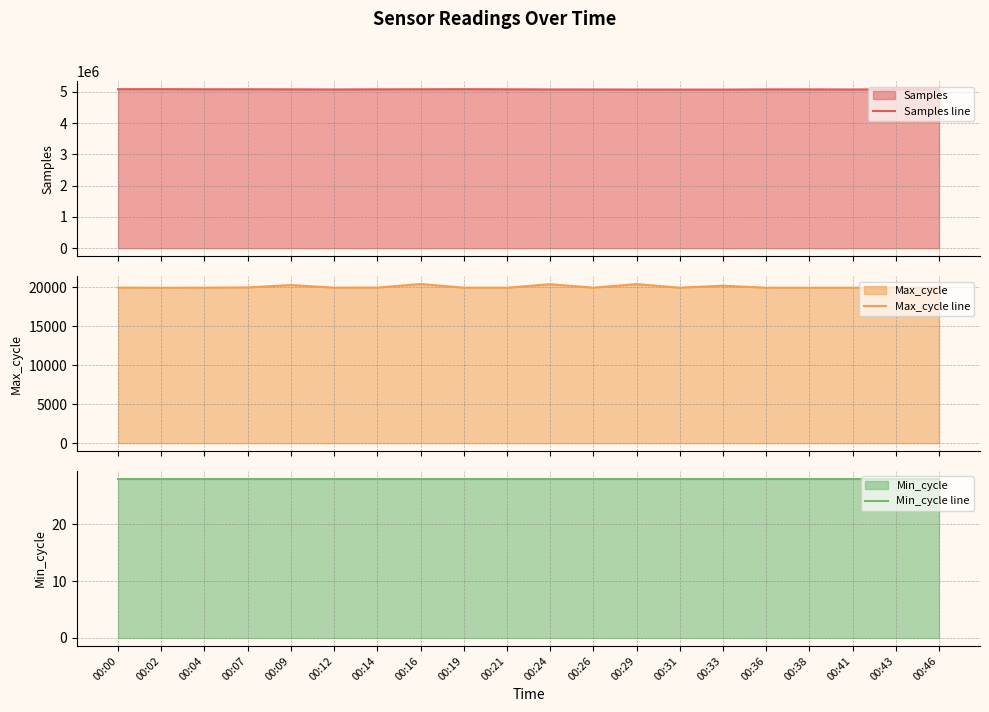

What is the difference between the second highest and minimum values in the Samples line series?

13436